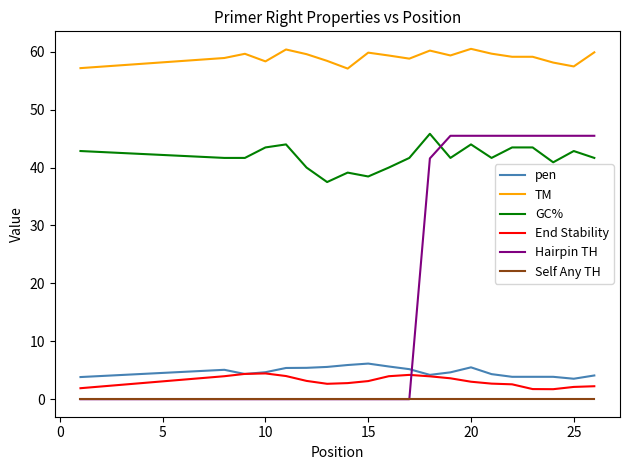

Which series has the widest spread of values?

Hairpin TH